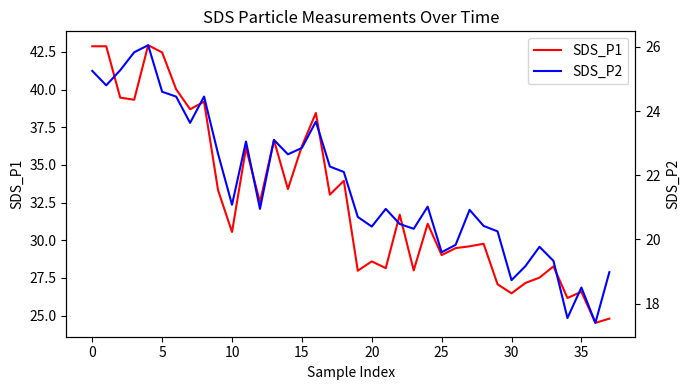

True or false: SDS_P2 and SDS_P1 cross at least once.

False